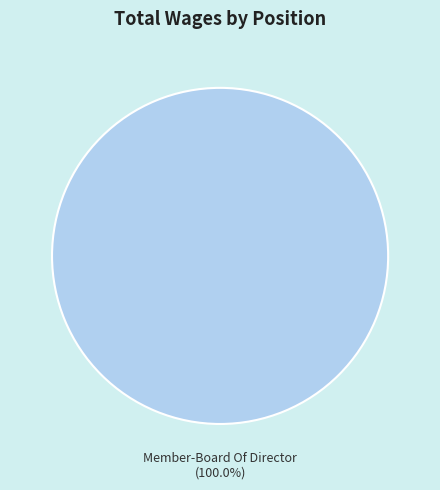

How many slices are in this pie chart?

1